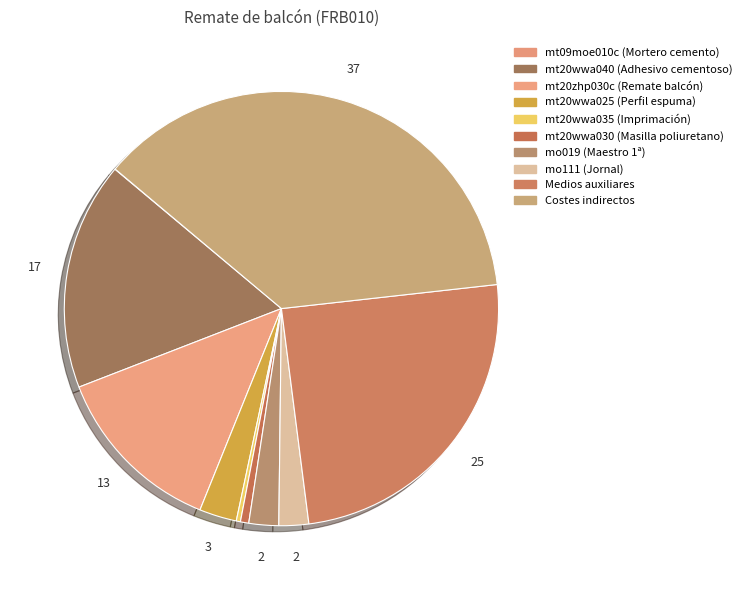

How many slices are in this pie chart?

10